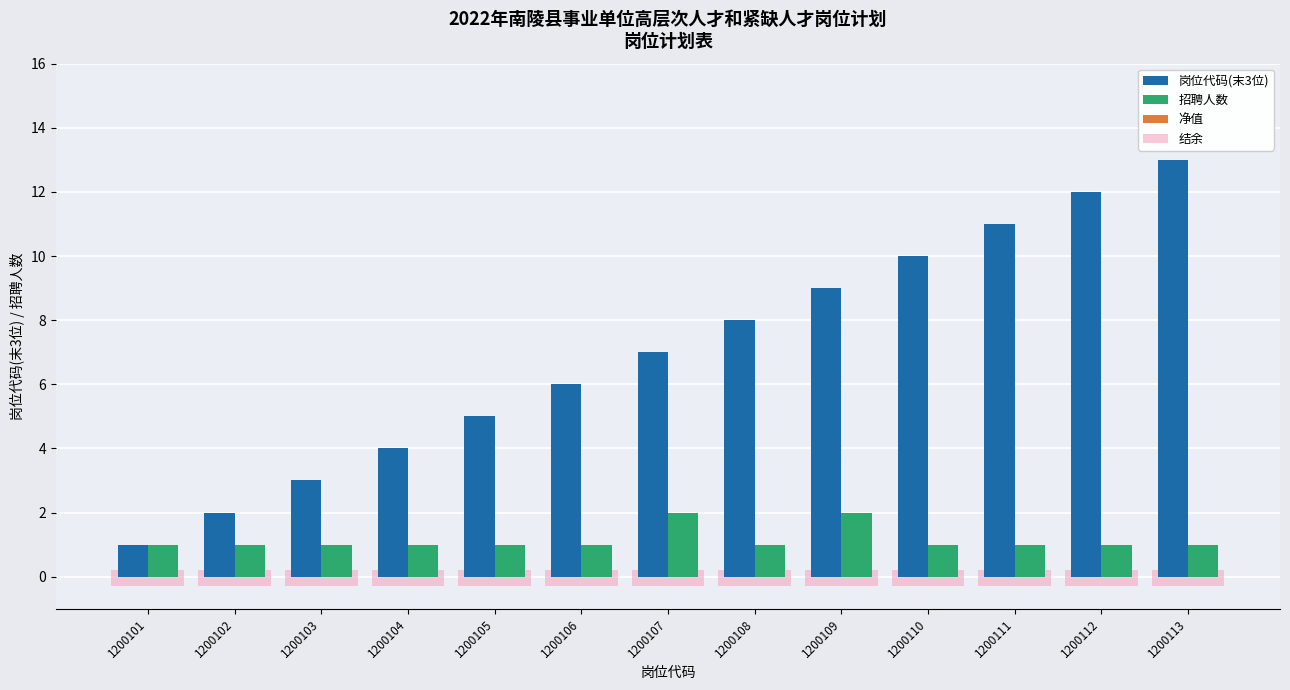

What is the sum of the 岗位代码(末3位) values at 1200103 and 1200104?

7.0